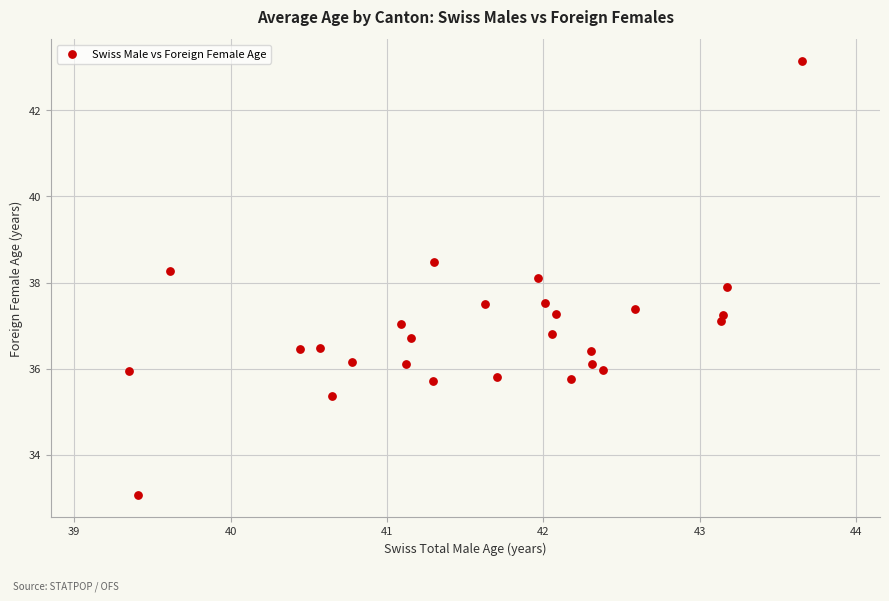

What is the range of X values (max minus min)?

4.3